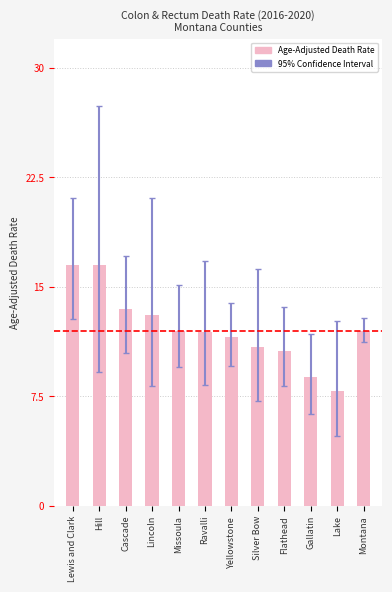

What is the ratio of the value at Gallatin to the value at Lewis and Clark?

0.5